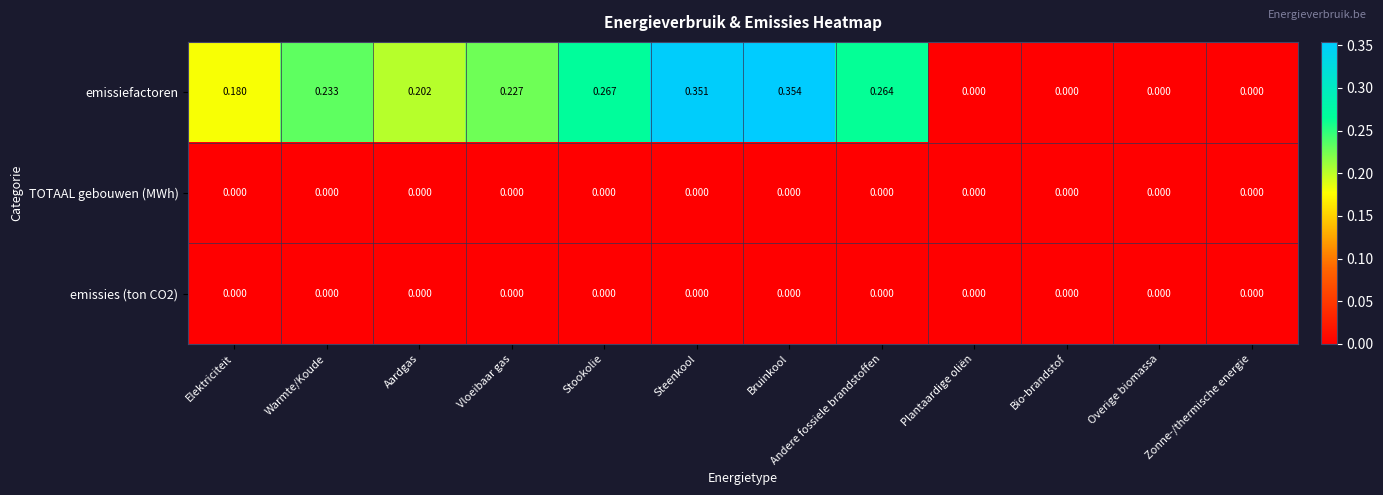

Which category has the highest value in the emissiefactoren series?

Bruinkool